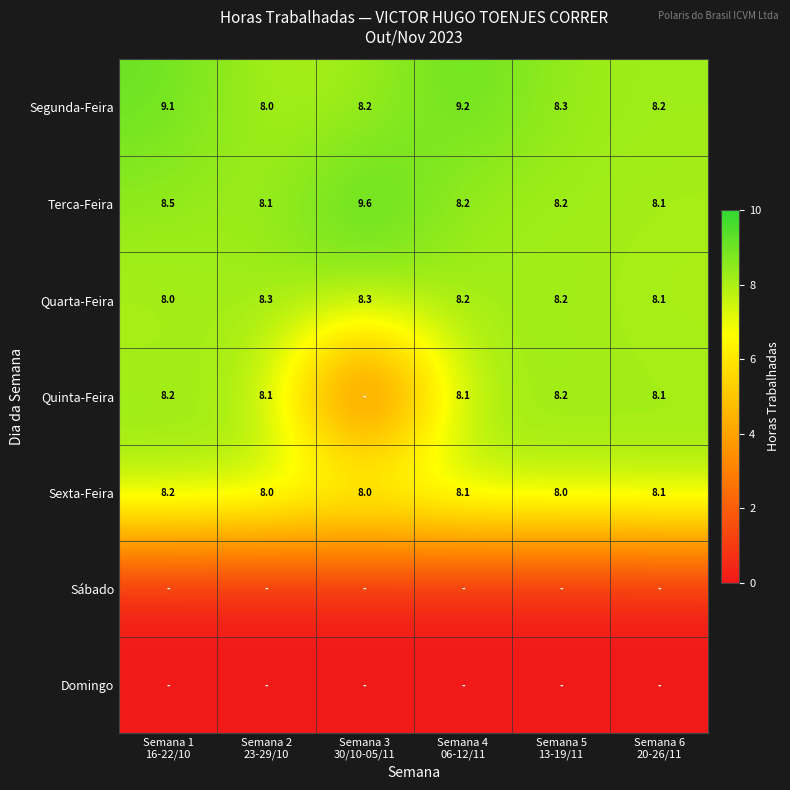

What is the spread (max minus min) of values at Semana 4
06-12/11?

9.2